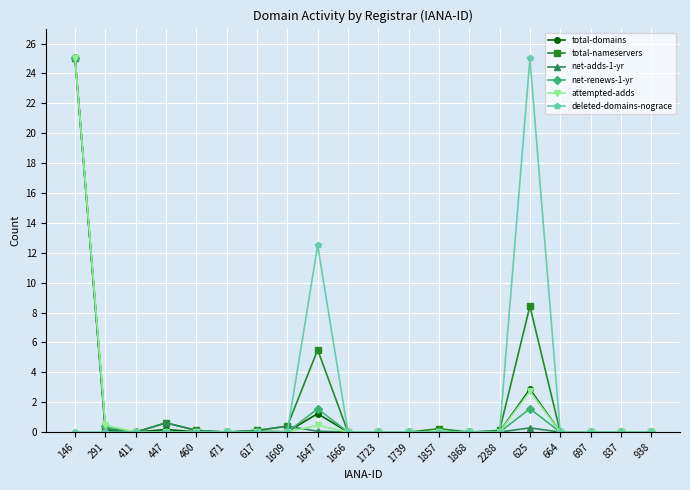

How many categories are shown in the chart?

20